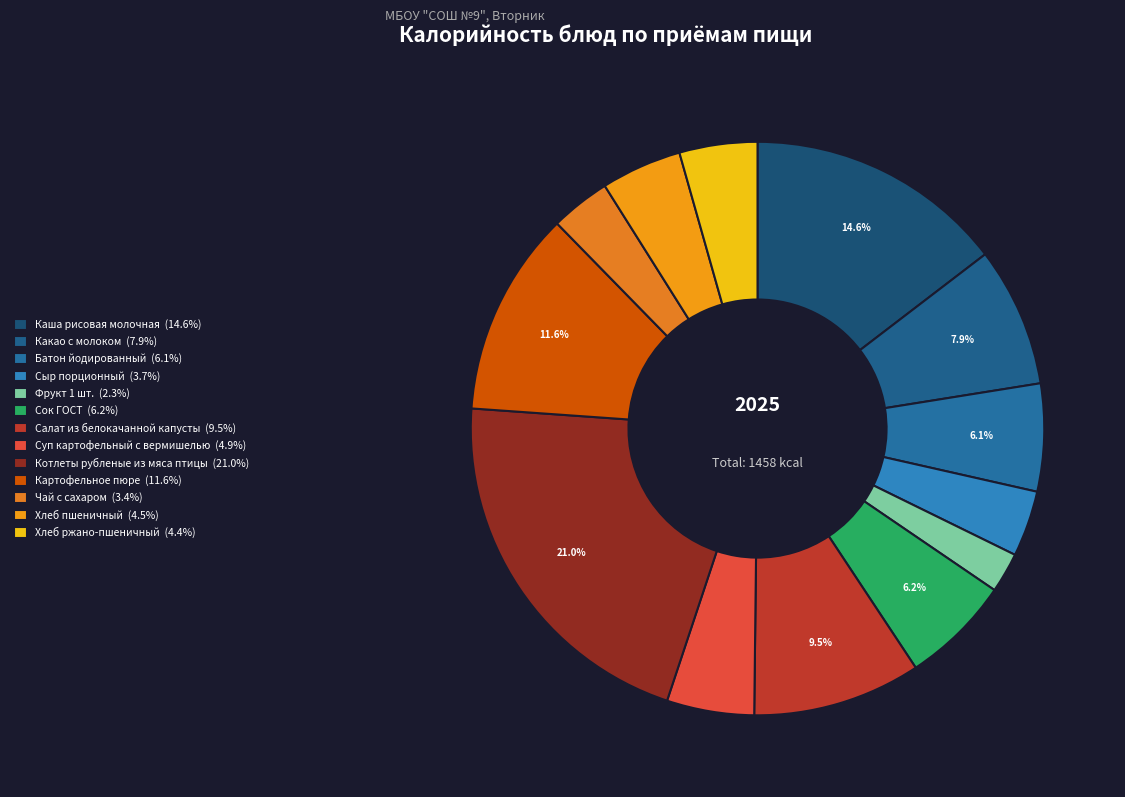

How many segments does this pie chart have?

13